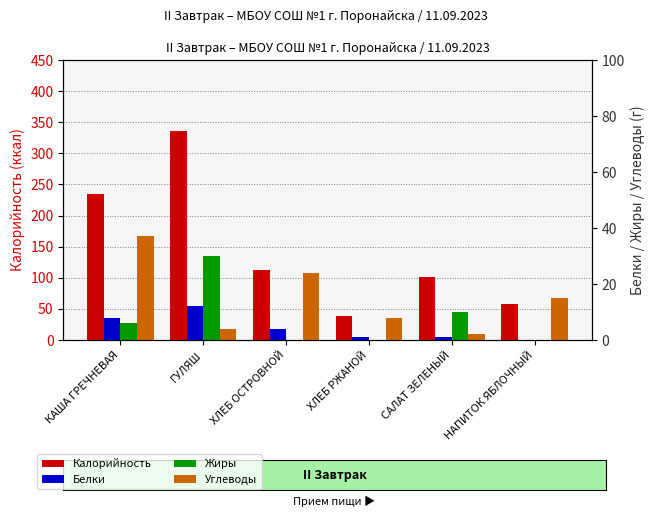

Reading left to right, transcribe all the data shown in this chart.

Калорийность: КАША ГРЕЧНЕВАЯ=235	ГУЛЯШ=336	ХЛЕБ ОСТРОВНОЙ=112	ХЛЕБ РЖАНОЙ=38	САЛАТ ЗЕЛЕНЫЙ=102	НАПИТОК ЯБЛОЧНЫЙ=58
Белки: КАША ГРЕЧНЕВАЯ=8	ГУЛЯШ=12	ХЛЕБ ОСТРОВНОЙ=4	ХЛЕБ РЖАНОЙ=1	САЛАТ ЗЕЛЕНЫЙ=1	НАПИТОК ЯБЛОЧНЫЙ=0
Жиры: КАША ГРЕЧНЕВАЯ=6	ГУЛЯШ=30	ХЛЕБ ОСТРОВНОЙ=0	ХЛЕБ РЖАНОЙ=0	САЛАТ ЗЕЛЕНЫЙ=10	НАПИТОК ЯБЛОЧНЫЙ=0
Углеводы: КАША ГРЕЧНЕВАЯ=37	ГУЛЯШ=4	ХЛЕБ ОСТРОВНОЙ=24	ХЛЕБ РЖАНОЙ=8	САЛАТ ЗЕЛЕНЫЙ=2	НАПИТОК ЯБЛОЧНЫЙ=15